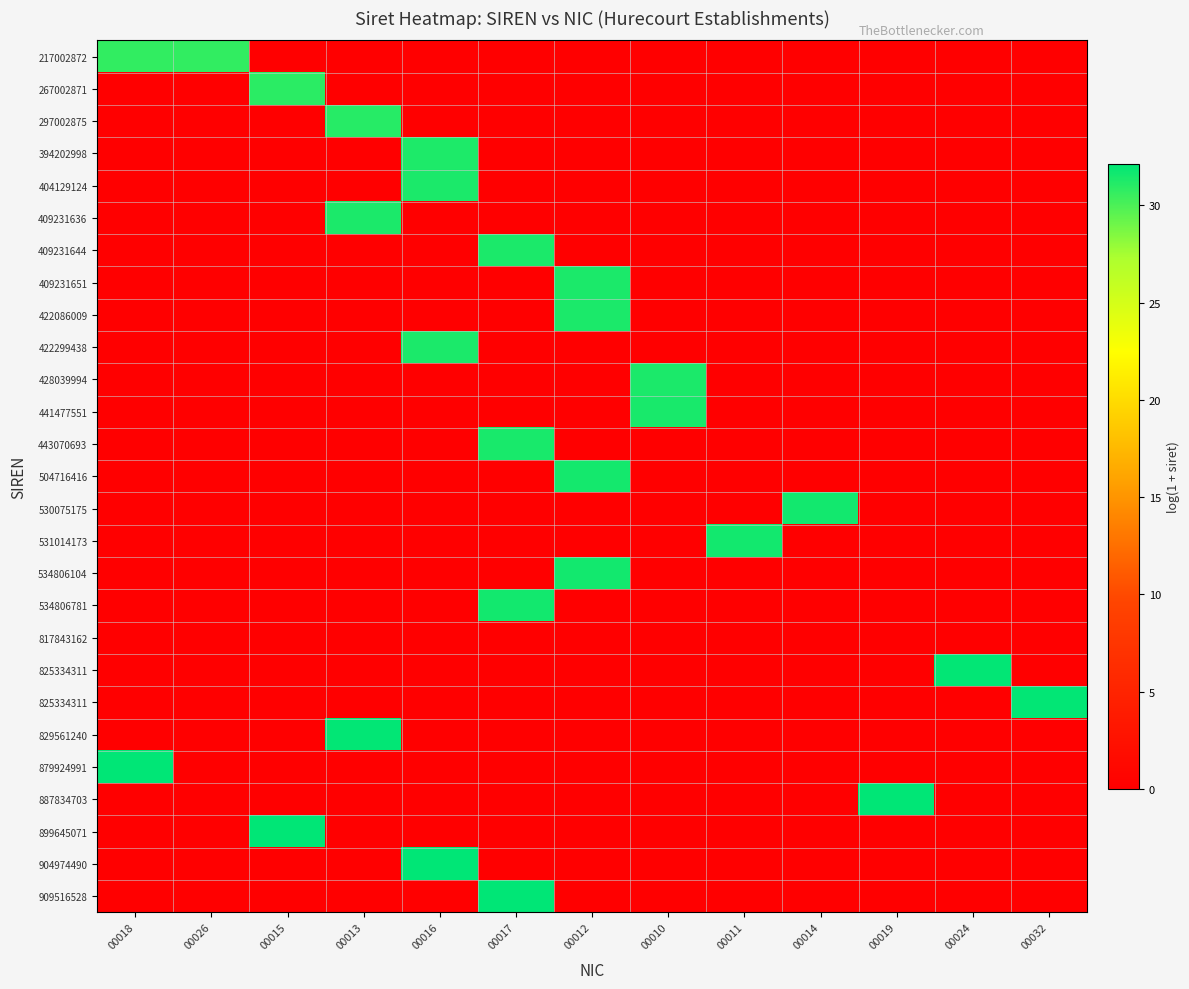

What is the total value across all series at 00026?

30.7